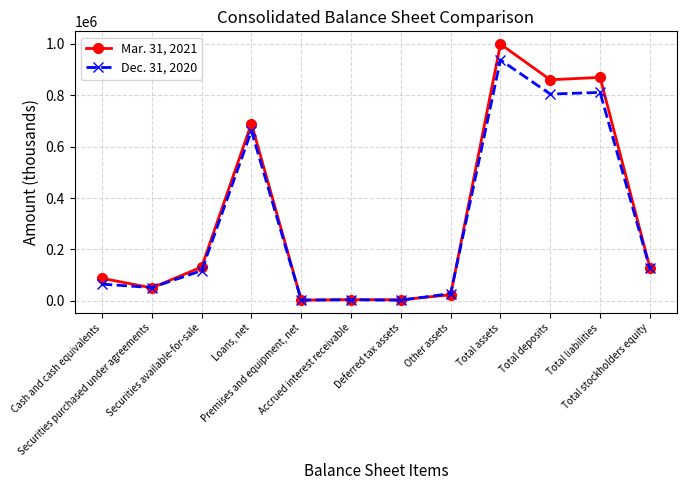

List the series in order of their overall mean, highest first.

Mar. 31, 2021, Dec. 31, 2020